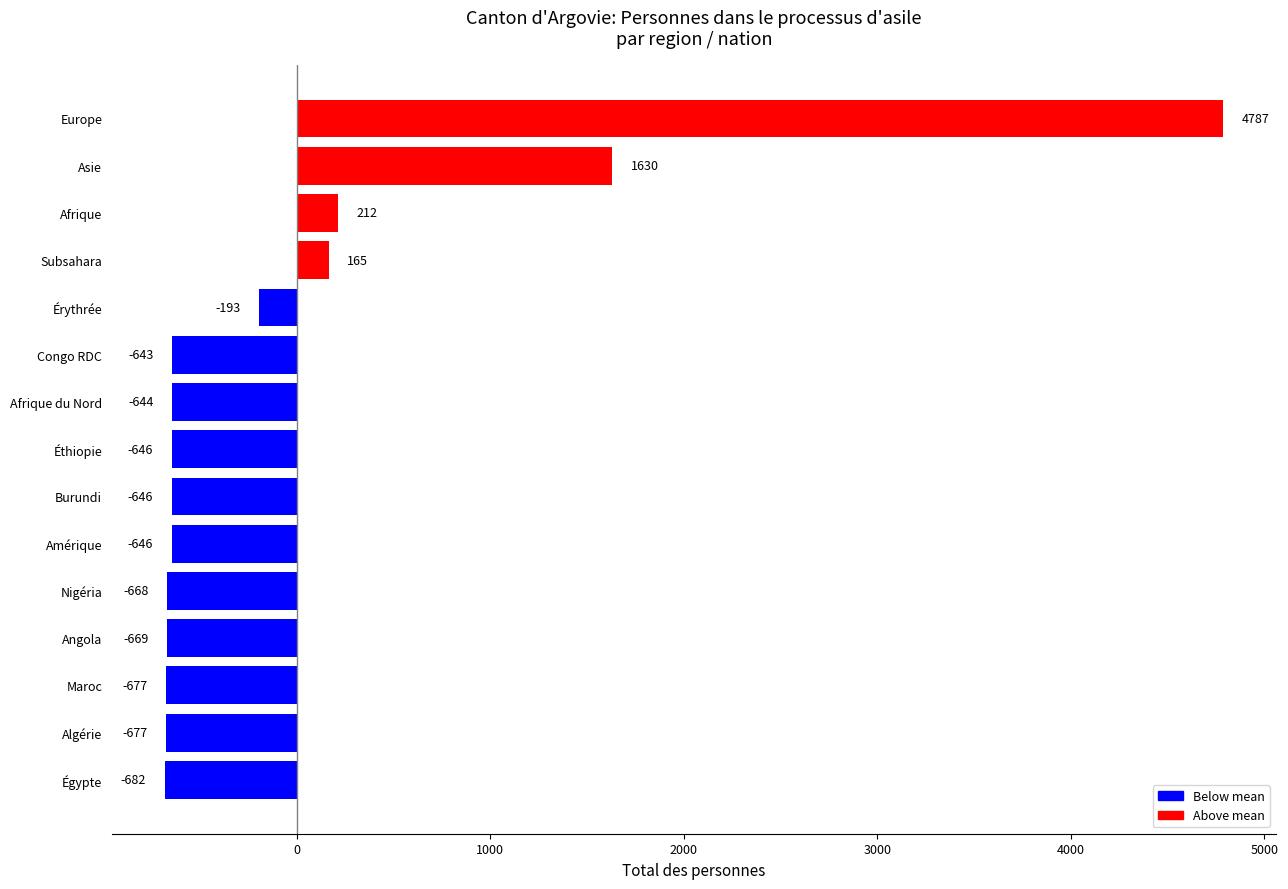

How many data points are less than -646?

8